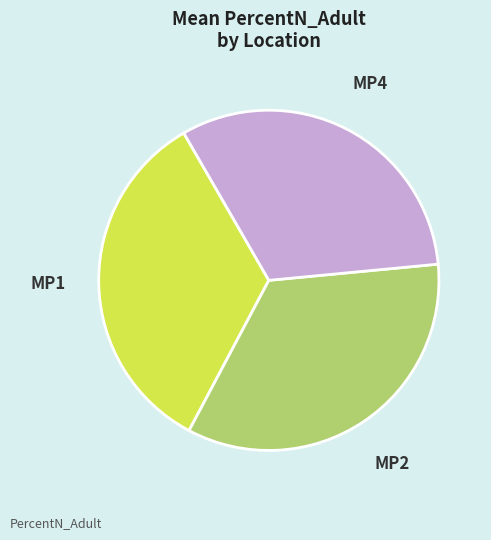

Is the sum of MP1 and MP4 greater than half?

Yes